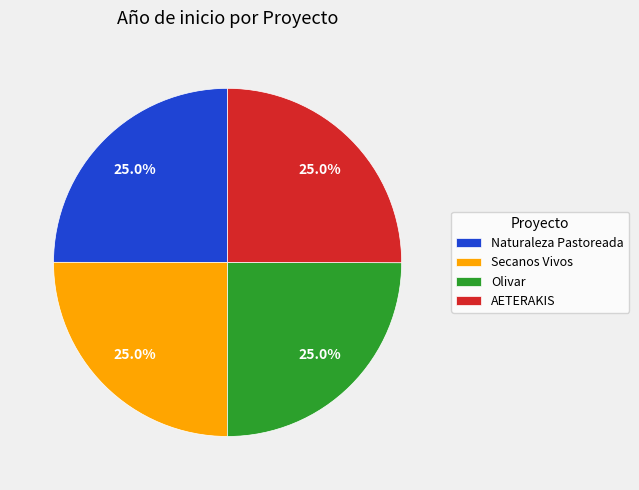

The Naturaleza Pastoreada slice represents 38% of the pie. True or false?

False